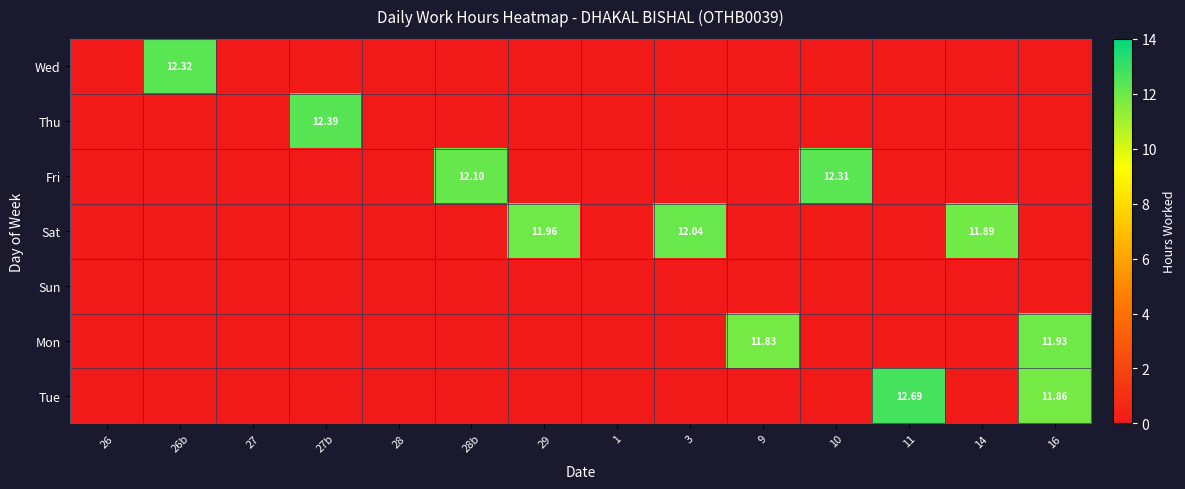

What is the difference between the Tue values at 14 and 11?

12.7